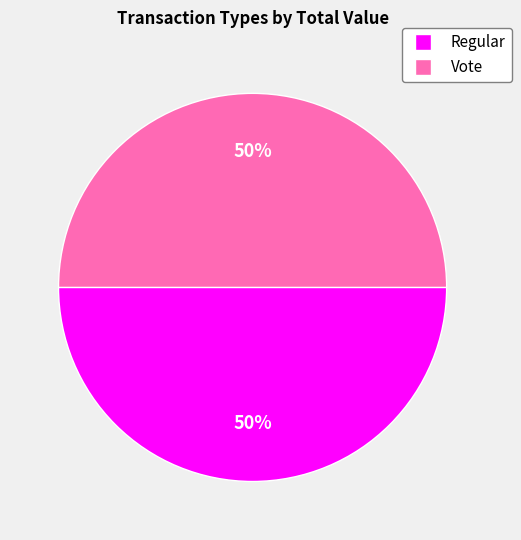

True or false: Vote accounts for 43% of the total.

False